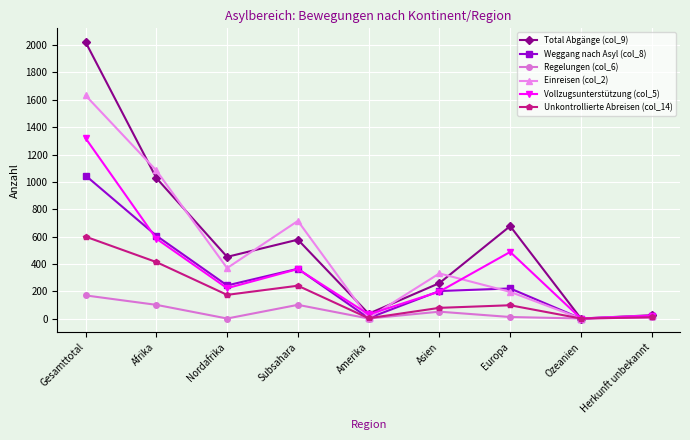

True or false: Vollzugsunterstützung (col_5) has a value of 527 at Subsahara.

False